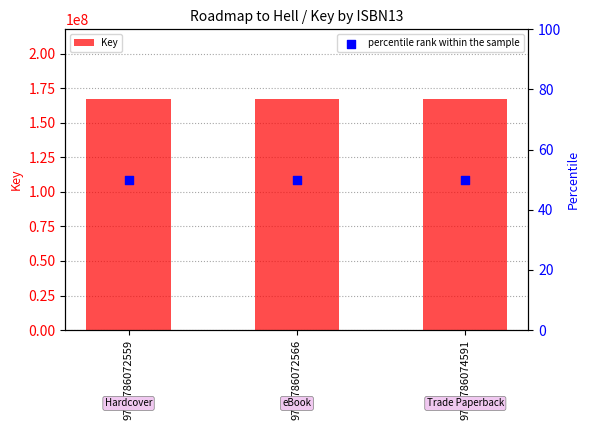

At how many categories does at least one series exceed 12659663?

3